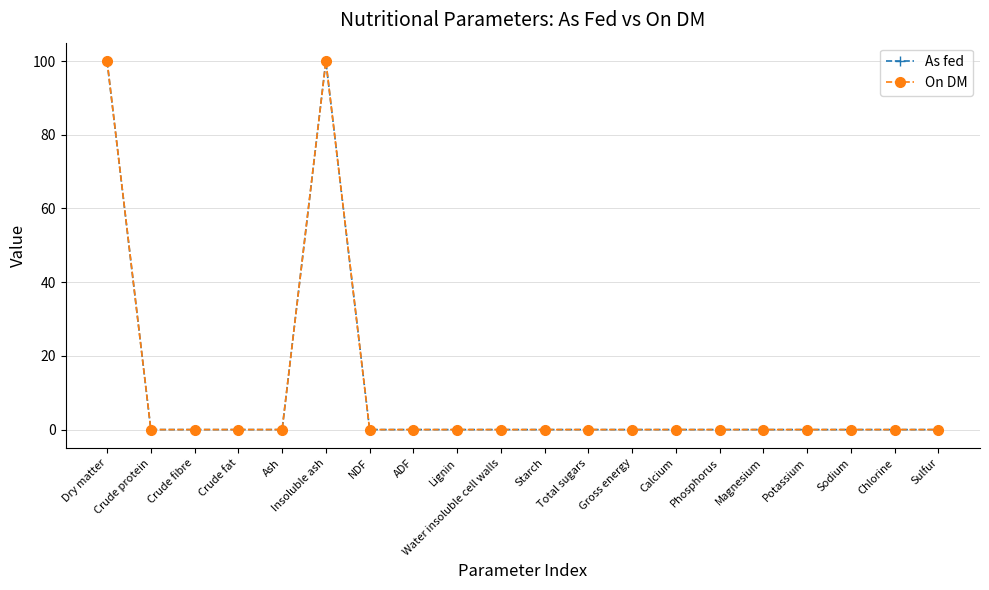

True or false: On DM has a value of 0.0 at ADF.

True